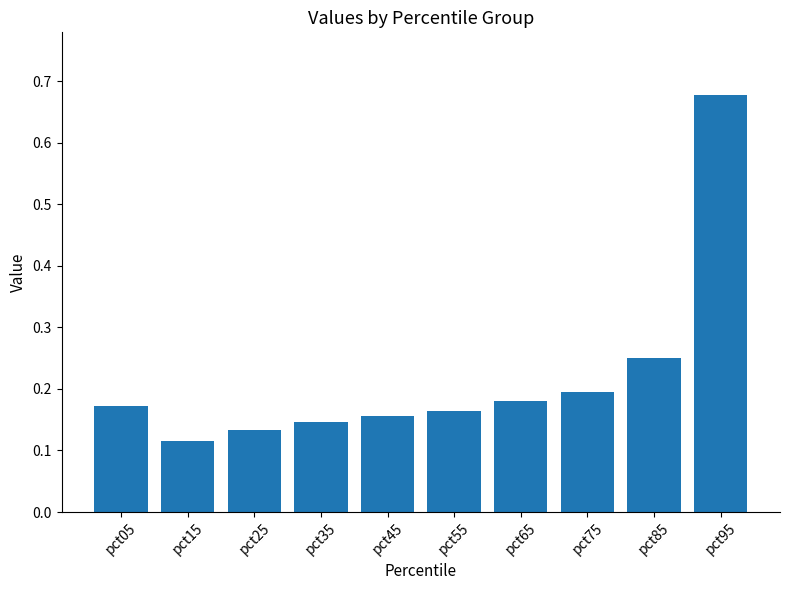

Does the chart contain stacked bars?

No